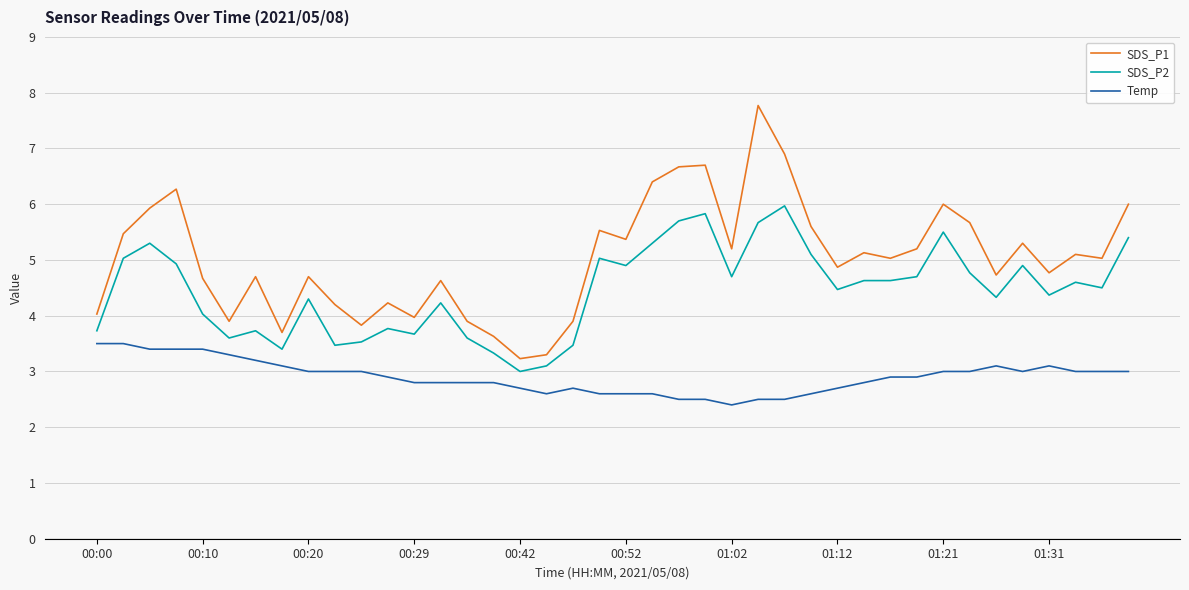

Which series has the largest total across all categories?

SDS_P1